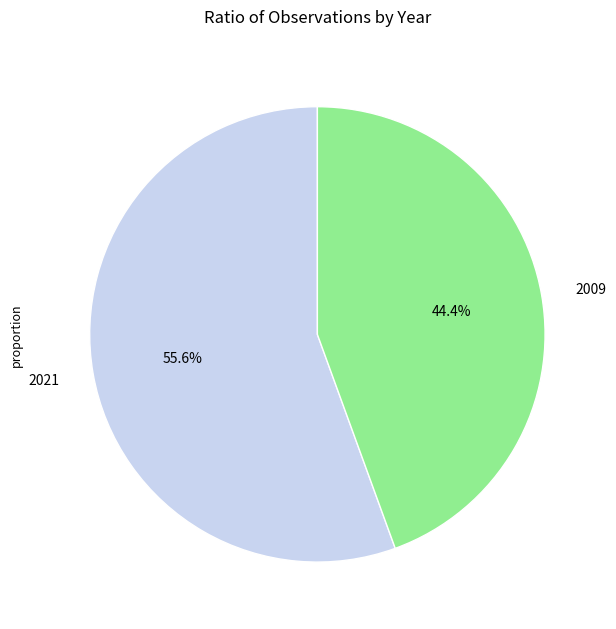

Combined, do 2009 and 2021 account for over 50%?

Yes